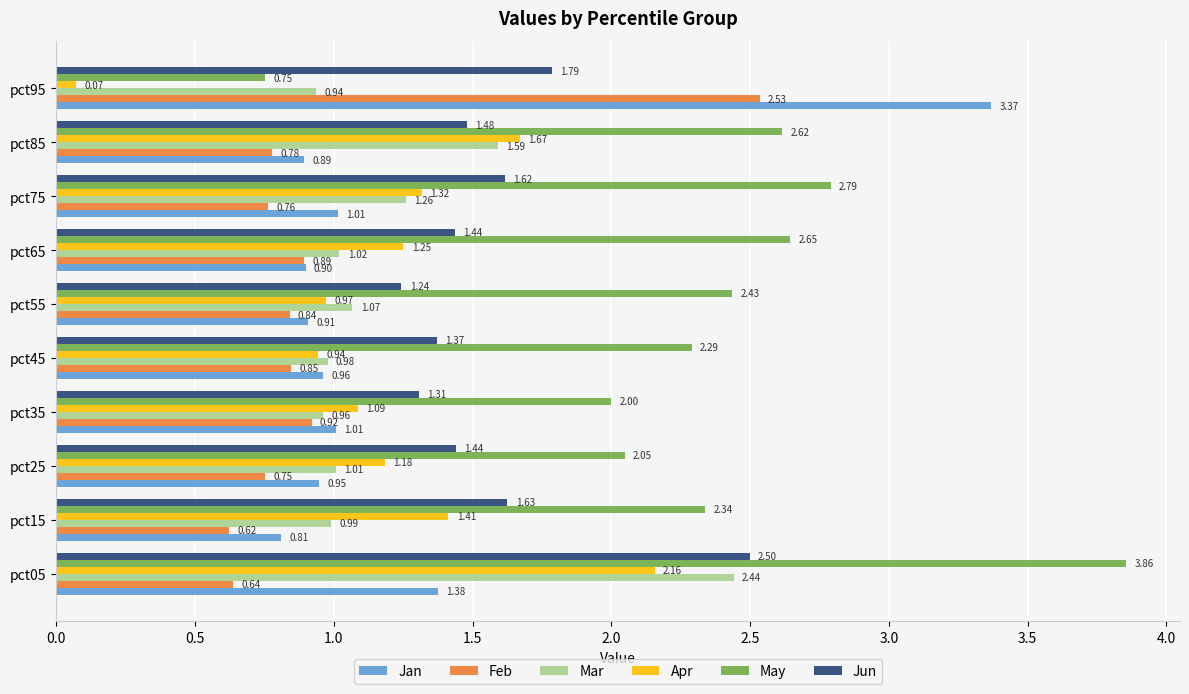

What is the sum of the Jun values at pct55 and pct75?

2.9